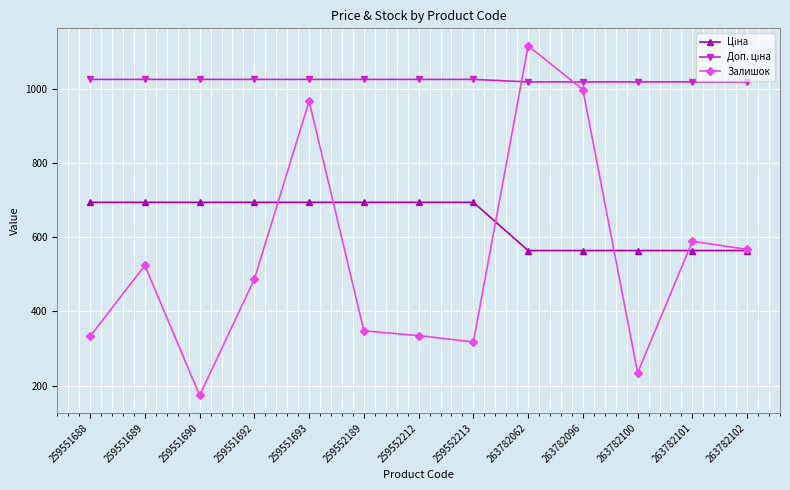

What is the approximate value of Залишок at 259552189?

348.0